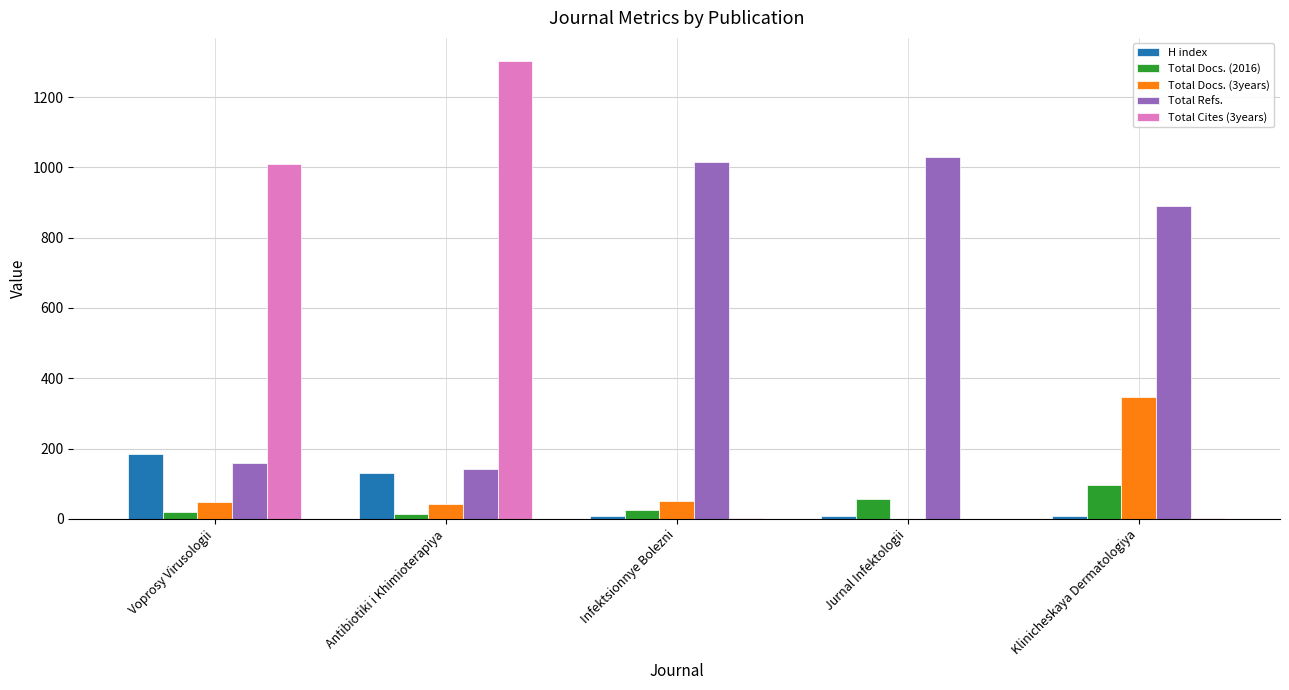

Where is Total Docs. (2016) nearest to the value 55?

Jurnal Infektologii